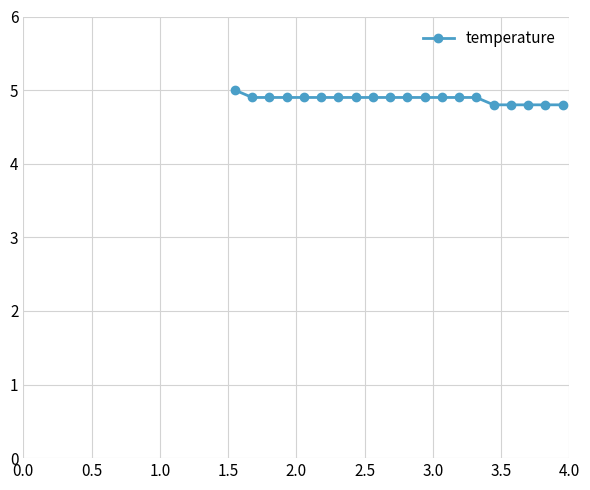

Reading right to left, transcribe all the data shown in this chart.

4.8	4.8	4.8	4.8	4.8	4.9	4.9	4.9	4.9	4.9	4.9	4.9	4.9	4.9	4.9	4.9	4.9	4.9	4.9	5.0